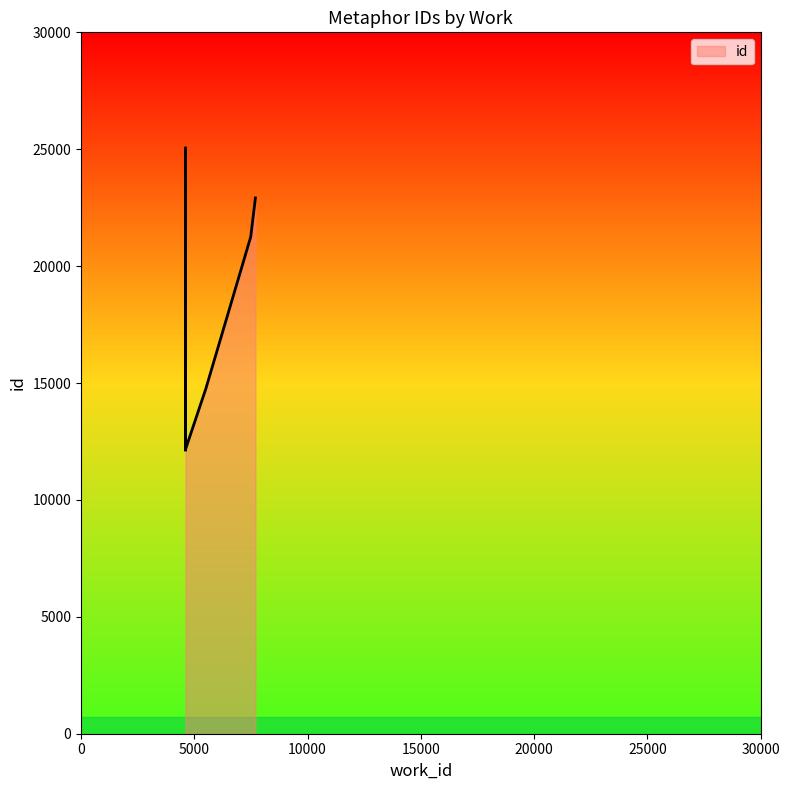

How many lines are shown in the chart?

1